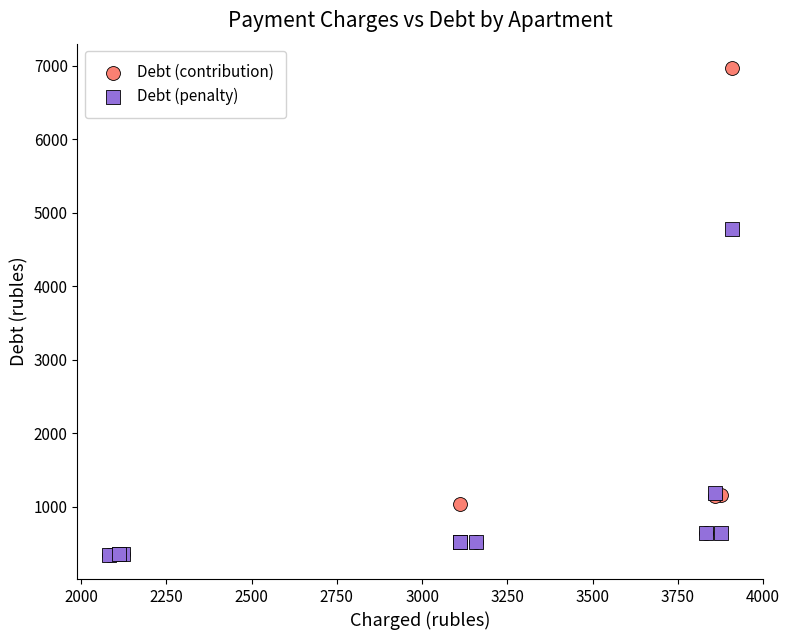

In the Debt (contribution) series, what Y value is closest to 3657?

1156.0